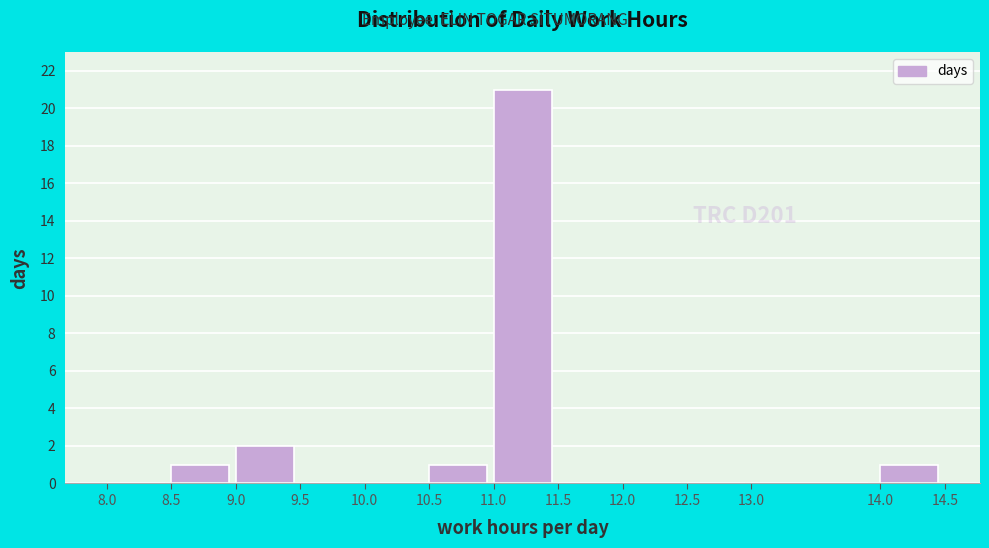

What is the height of the bar covering 11.0 to 11.5 on the x-axis? The values are not printed on the chart, so give them approximately, as read against the axis.

21